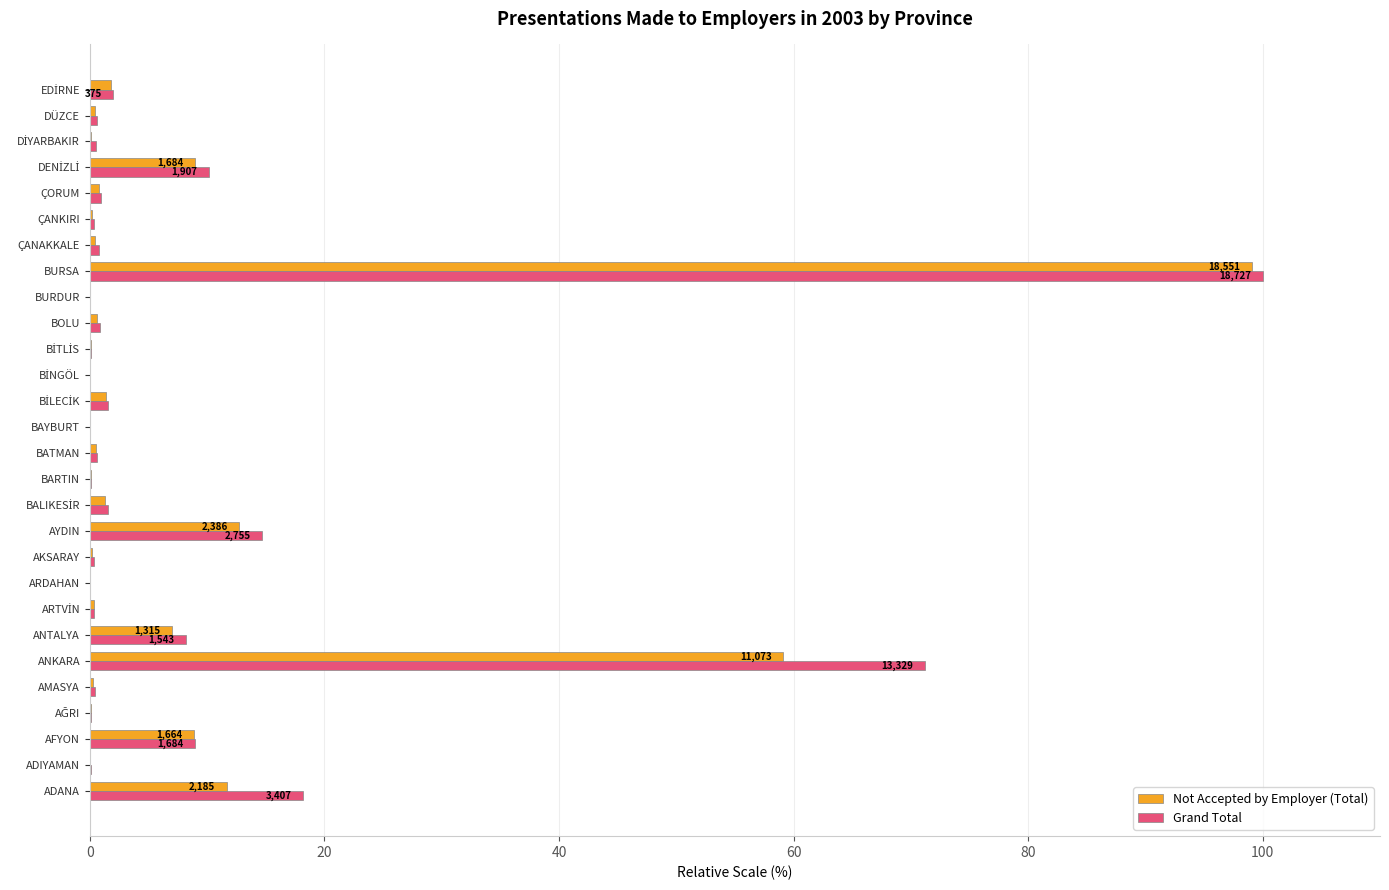

What are all the series names shown in the legend?

Not Accepted by Employer (Total), Grand Total